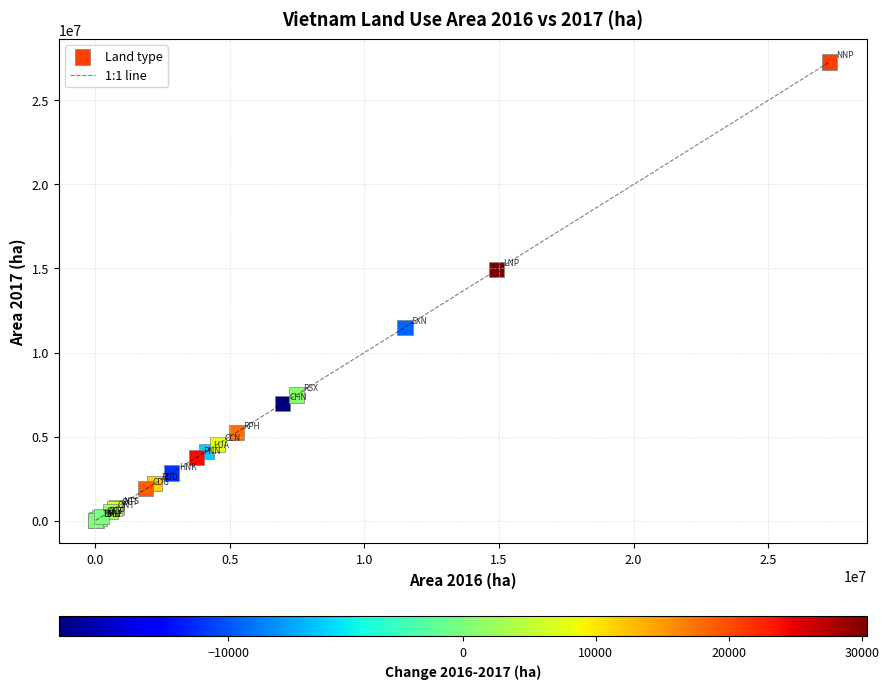

What Y value in the scatter plot is closest to 13651268?

14940862.9